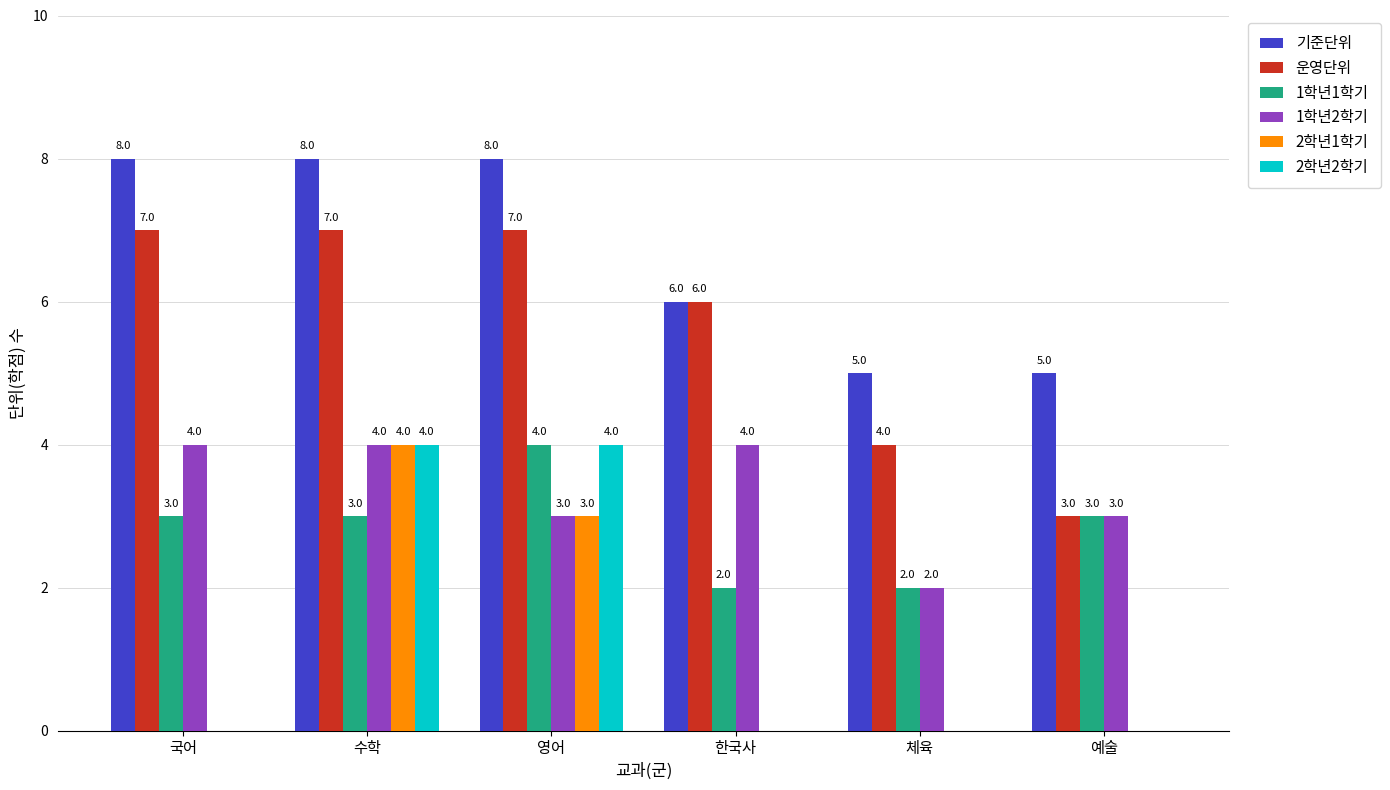

What is the maximum value shown in the chart?

8